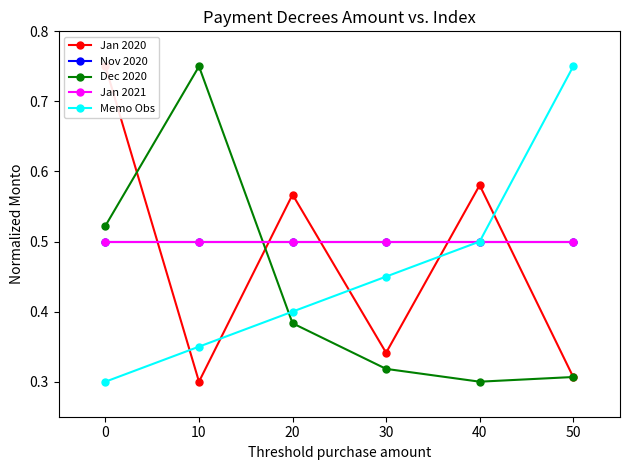

What is the sum of the Memo Obs values at 20 and 0?

0.7